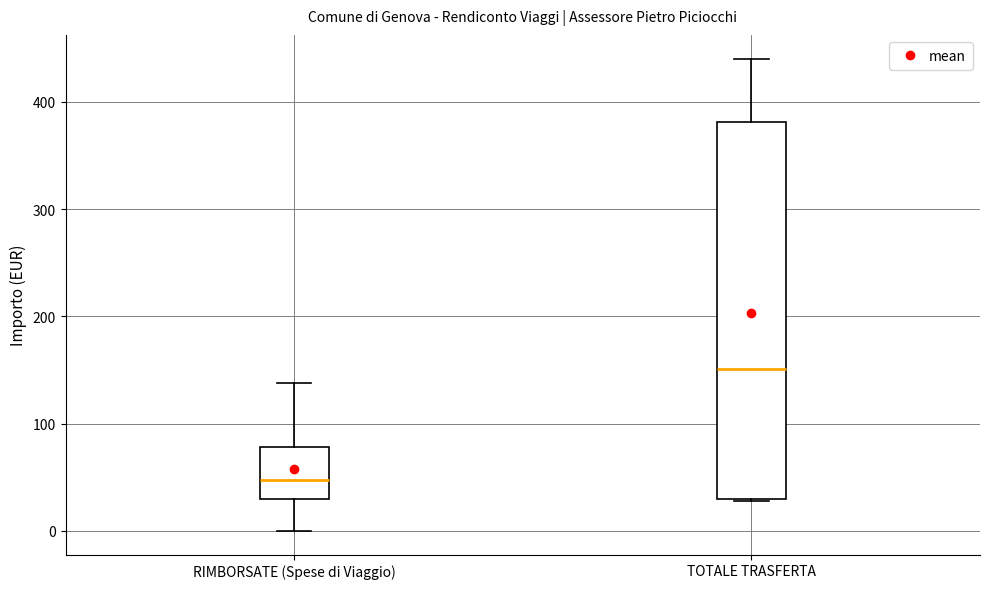

Where does the median line of the box for RIMBORSATE (Spese di Viaggio) sit on the y-axis? The values are not printed on the chart, so give them approximately, as read against the axis.

50